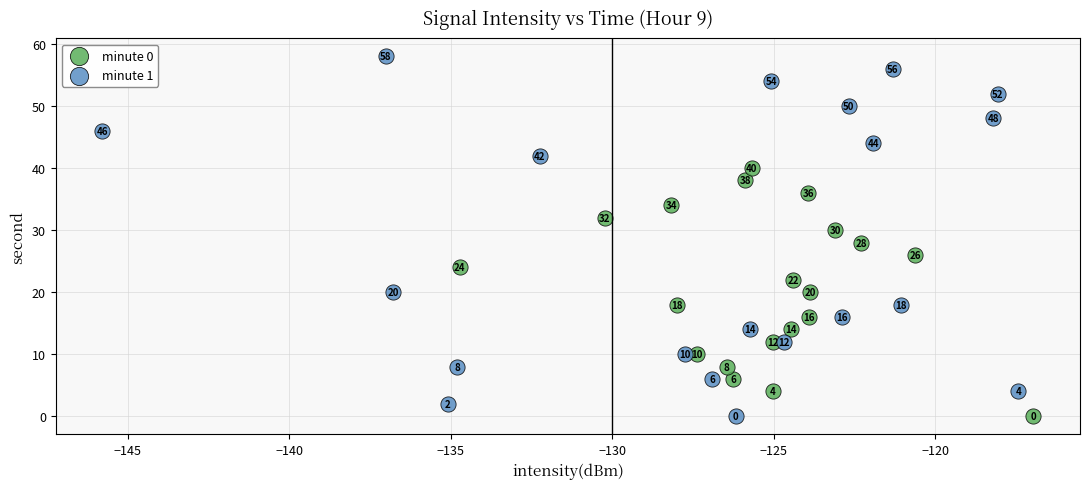

Which series has the widest spread of Y values?

minute 1